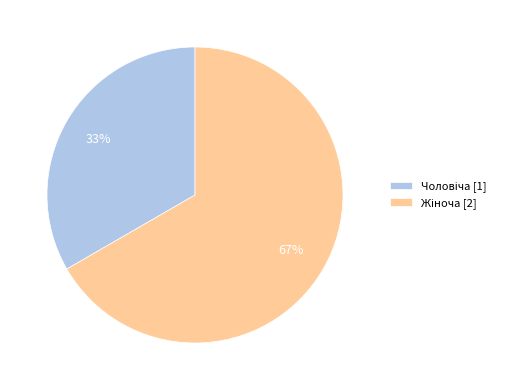

Does any single category account for the majority?

Yes